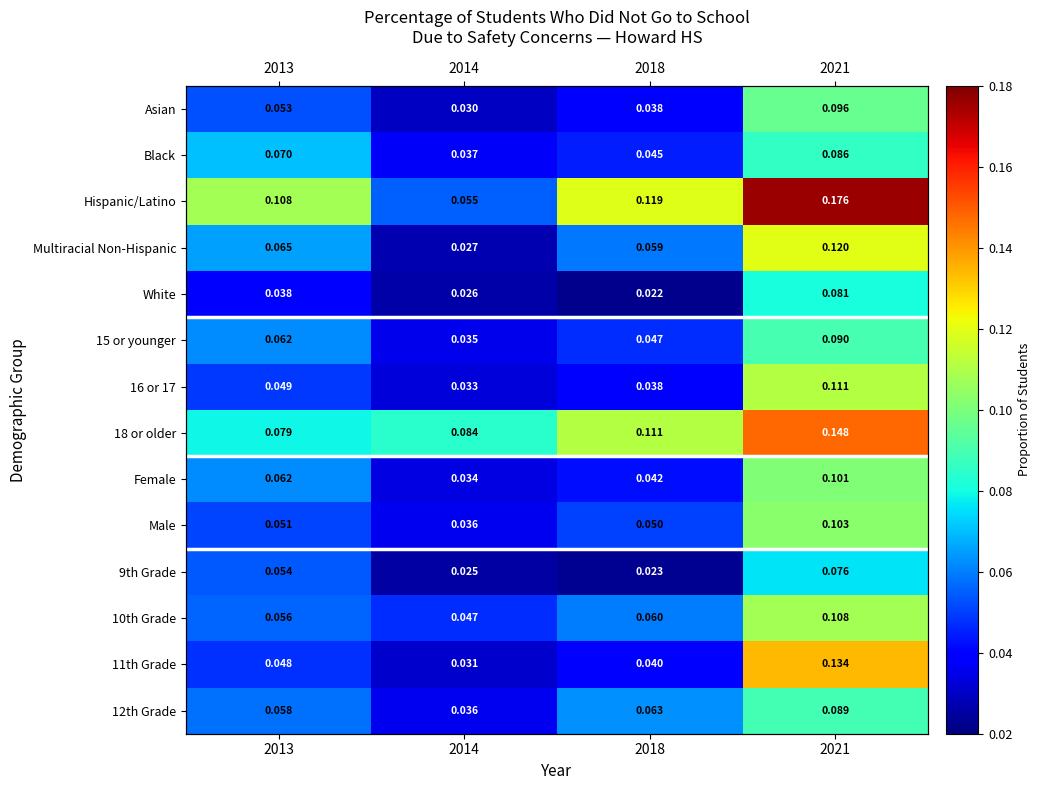

Which category has the lowest value in the Female series?

2014